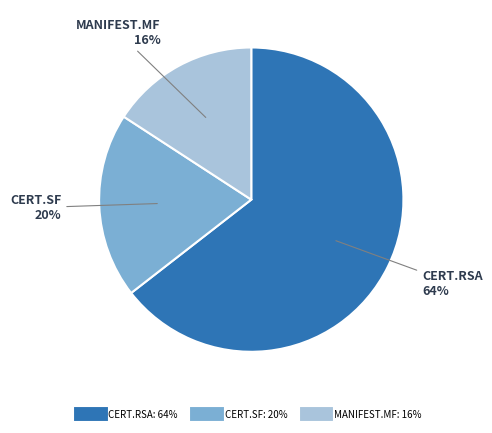

To the nearest percent, what is the average slice percentage?

33%